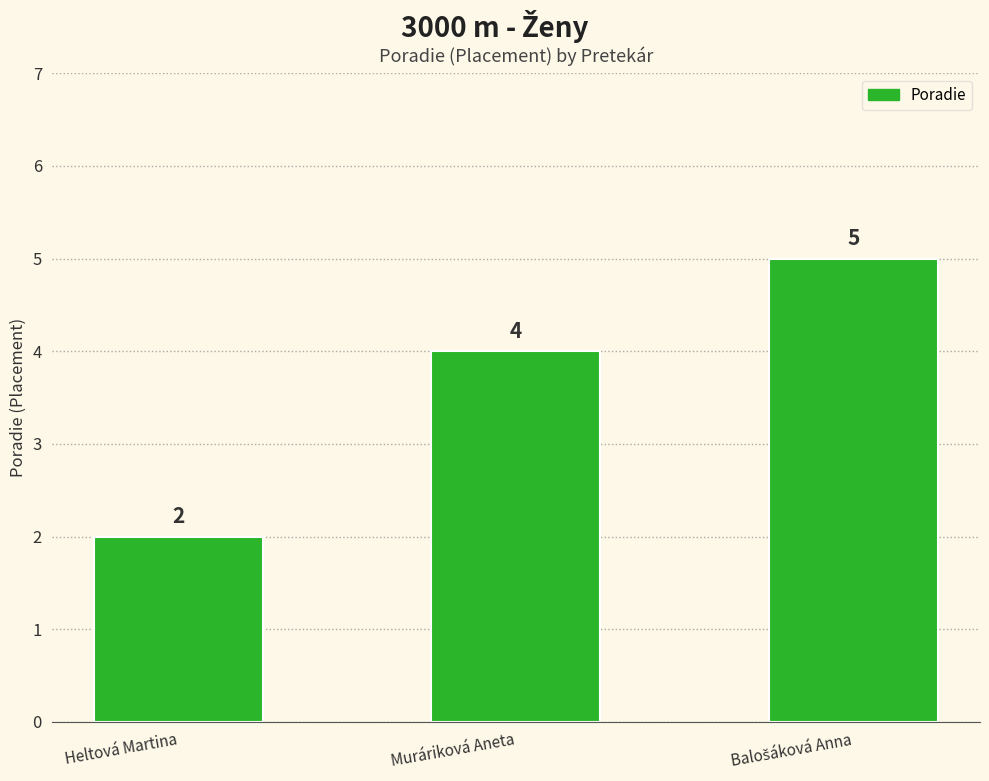

Count the values in the range 2 to 5.

3